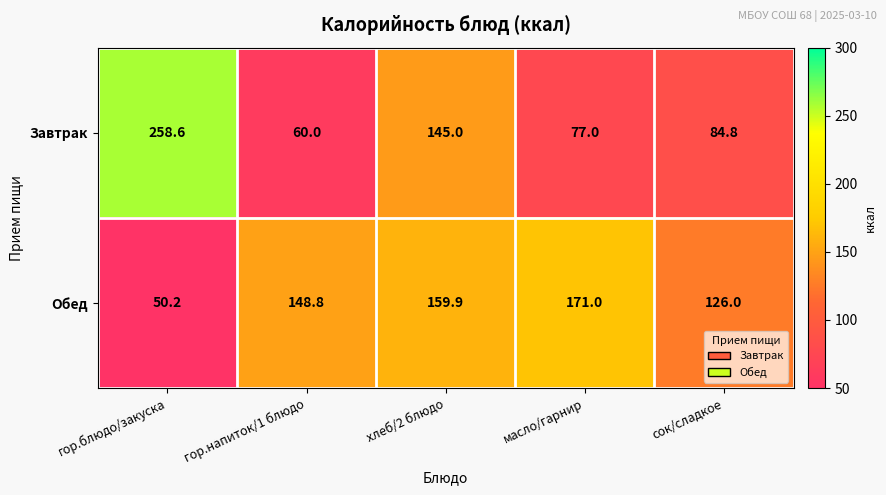

What is the difference between the second highest and second lowest values in the Обед series?

33.9